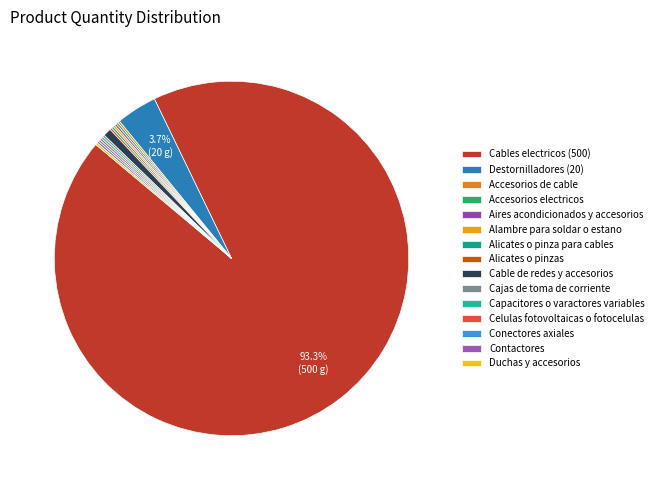

Which category has the smallest portion of the pie?

Accesorios de cable